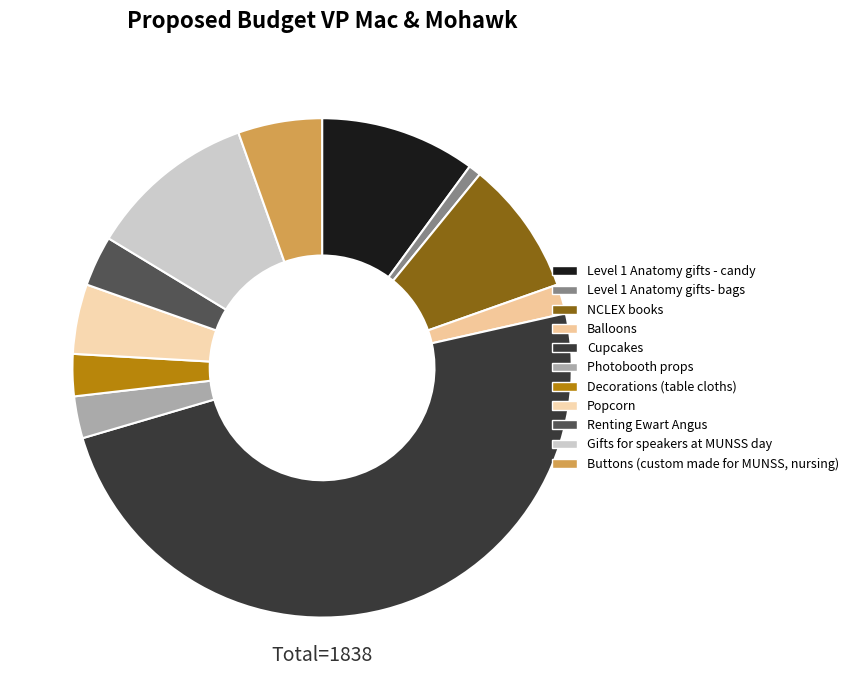

Combined, what portion of the pie is Renting Ewart Angus and Balloons?

5.2%